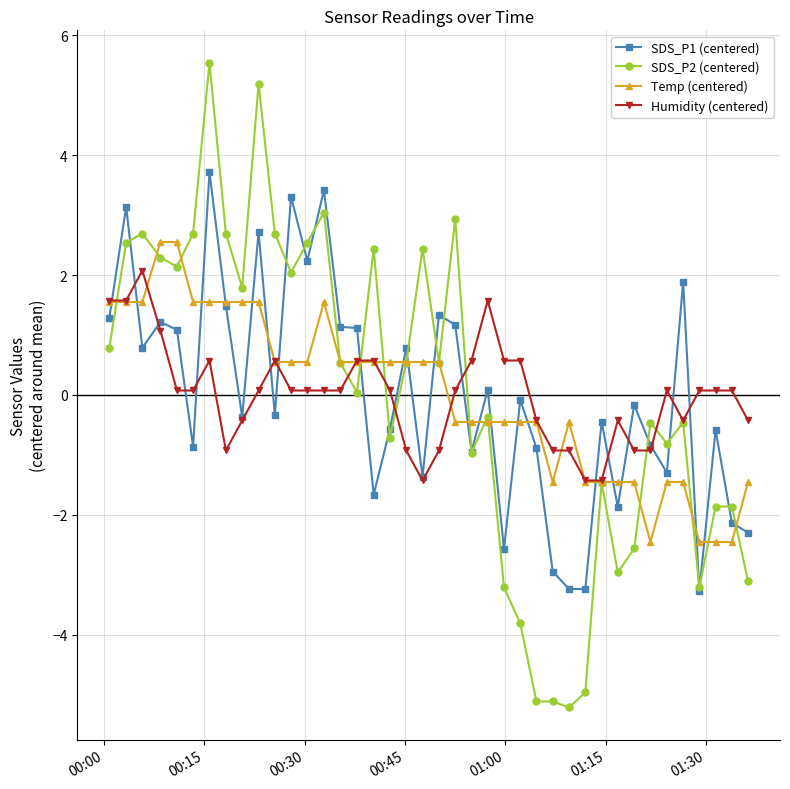

What is the minimum value for Humidity (centered)?

-1.4